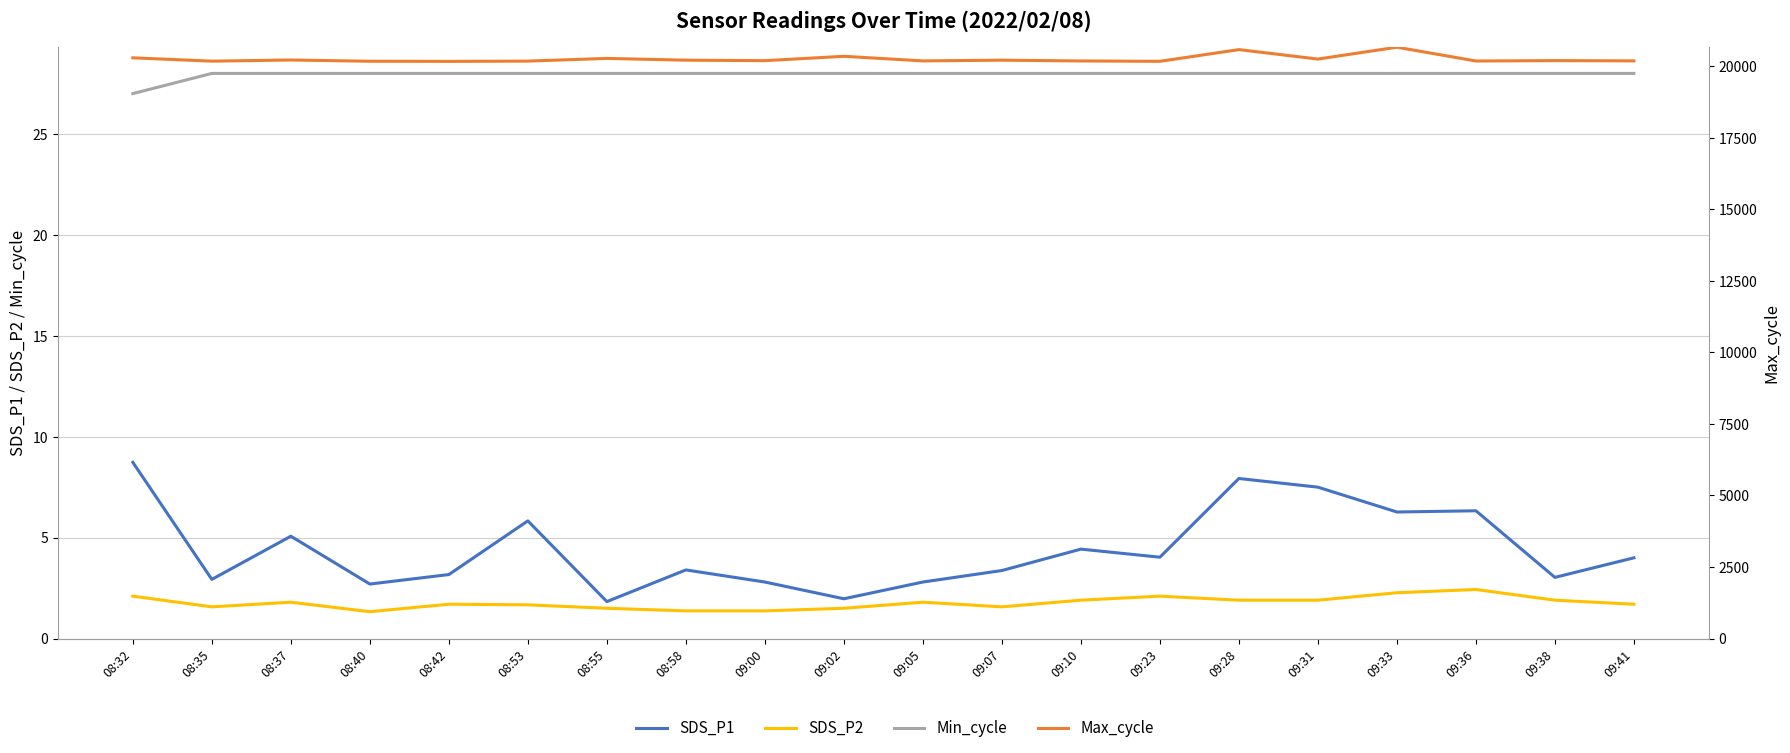

At which category does Max_cycle reach its first local peak?

08:37